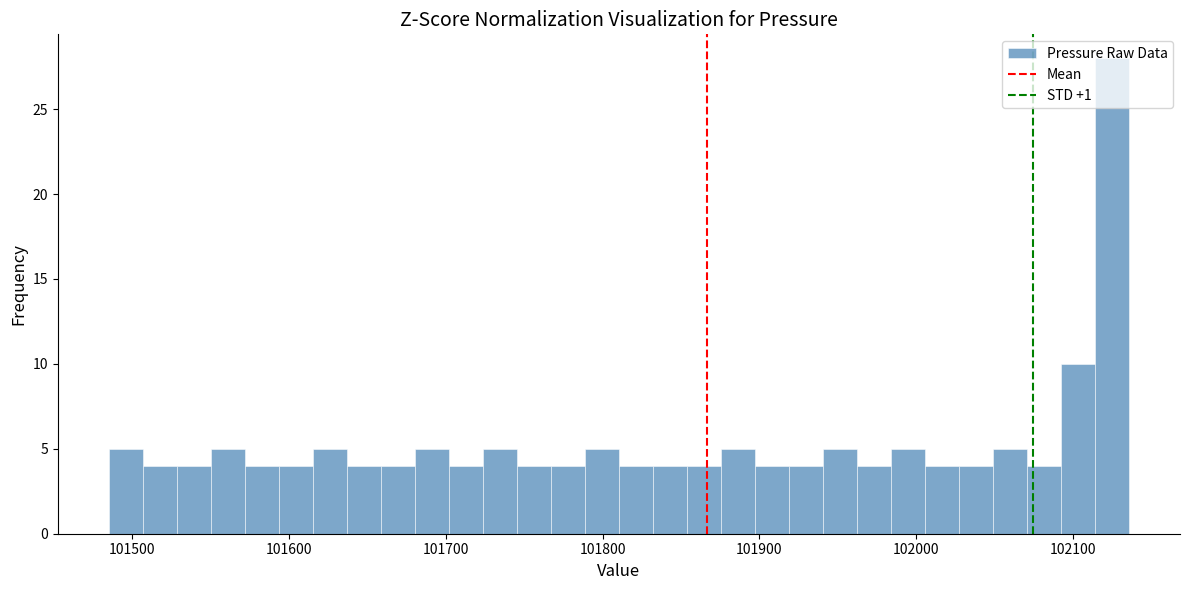

Around what value on the x-axis is the tallest bar? Give the approximate position of its centre, as read against the axis.

102120